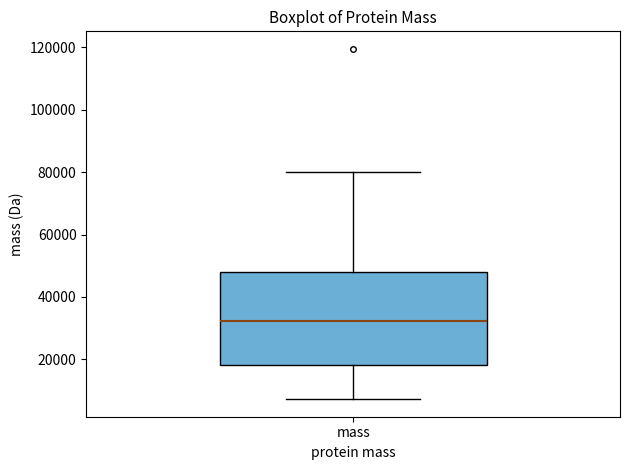

Read this box plot against the y-axis: the position of the median line, the range covered by the box, and the ends of both whiskers. The values are not printed on the chart, so give them approximately, as read against the axis.

median 32000, box 18000 to 48000, whiskers 8000 to 80000